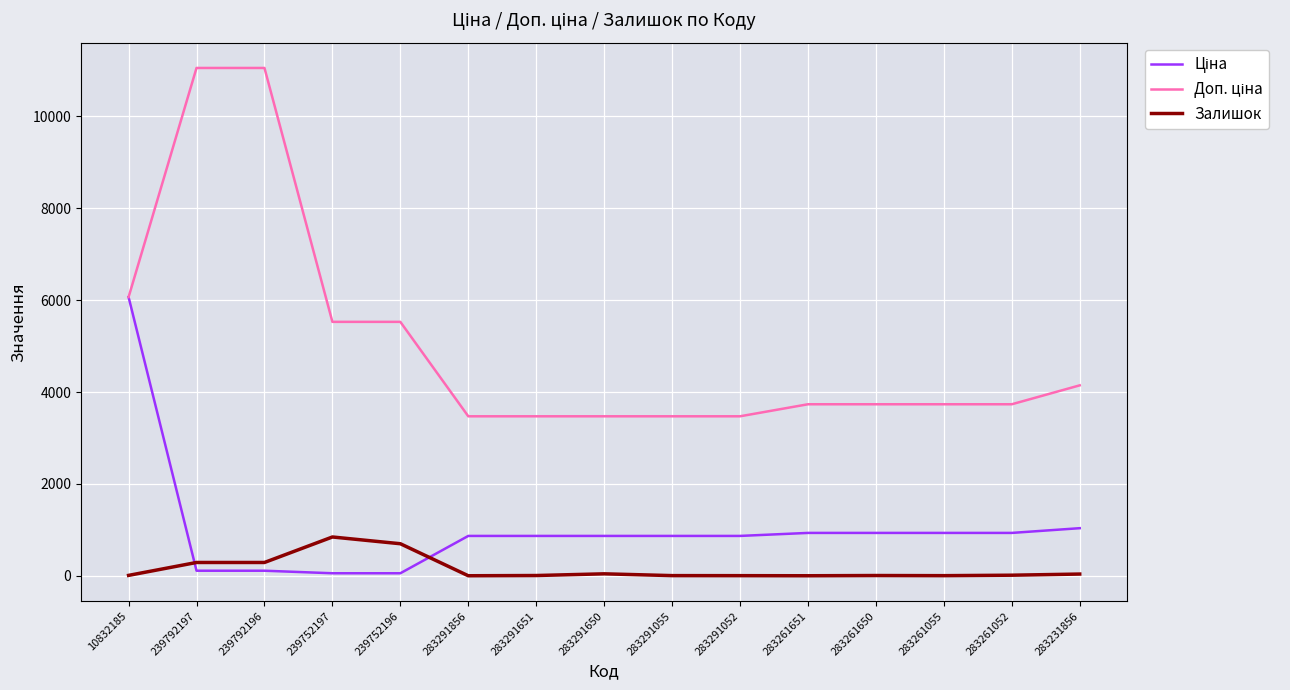

Does the chart display data point markers on the line(s)?

No